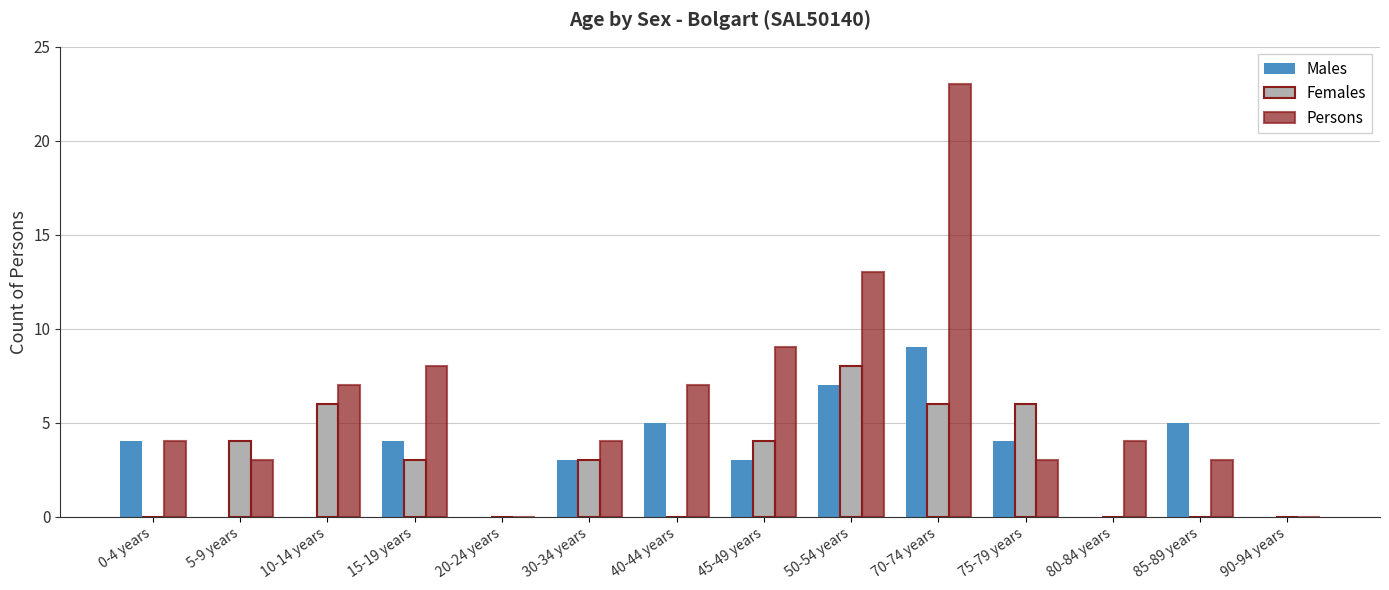

Which series changed the most between 10-14 years and 40-44 years?

Females